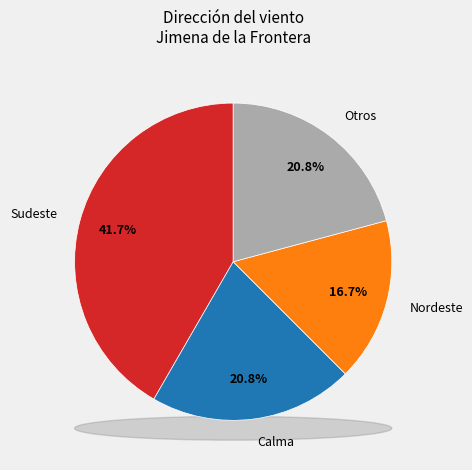

Does Calma represent more than half of the total?

No